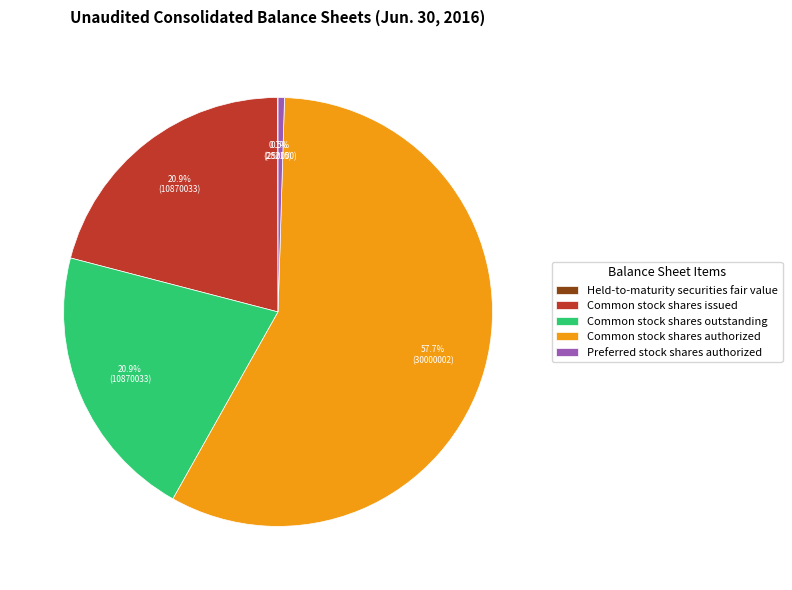

To the nearest percent, what is the difference between the Common stock shares authorized and Preferred stock shares authorized slice percentages?

57%